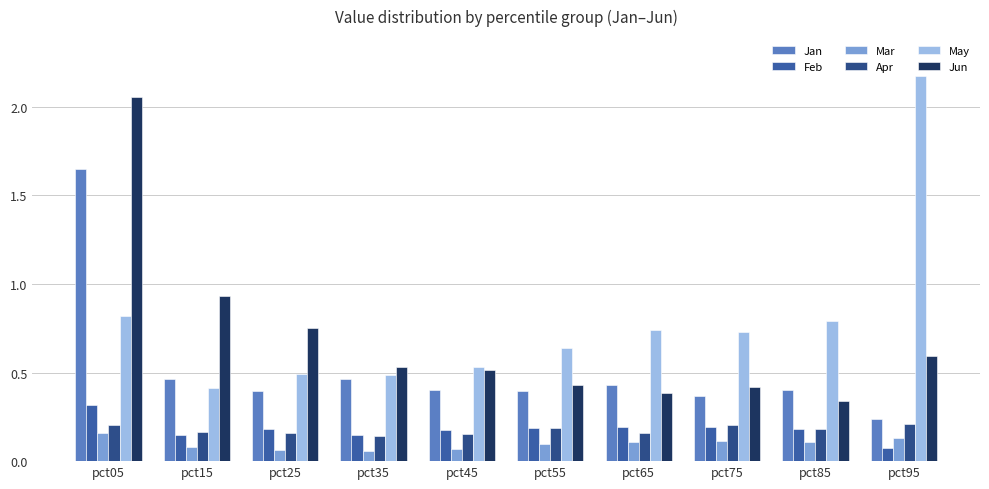

How many bars are there in each group?

6